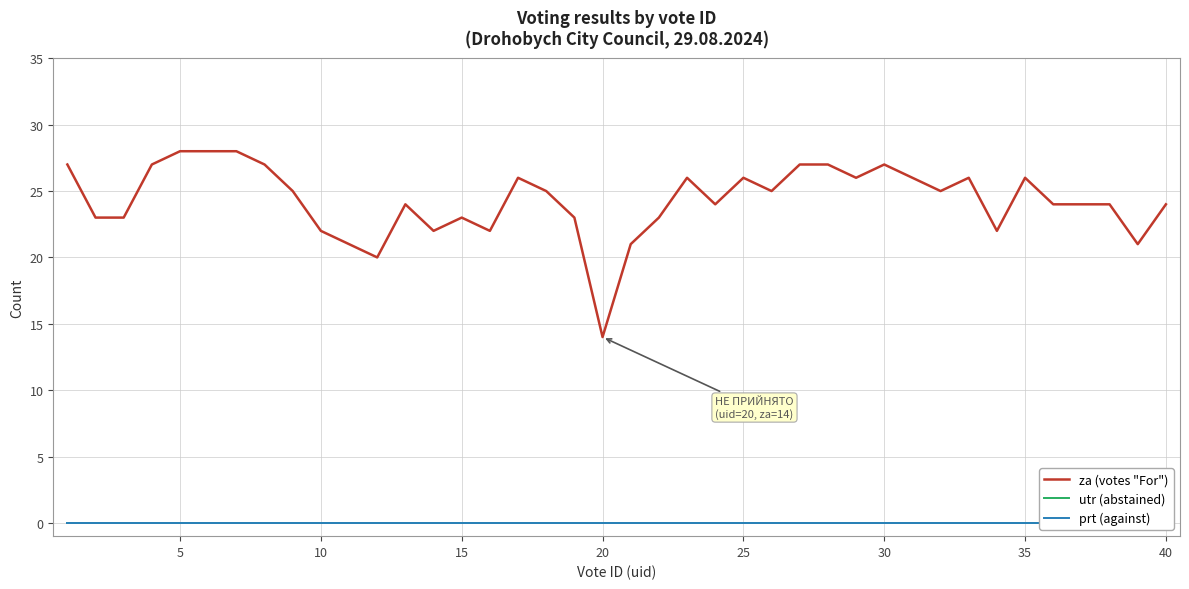

Which series has the widest spread of values?

za (votes "For")